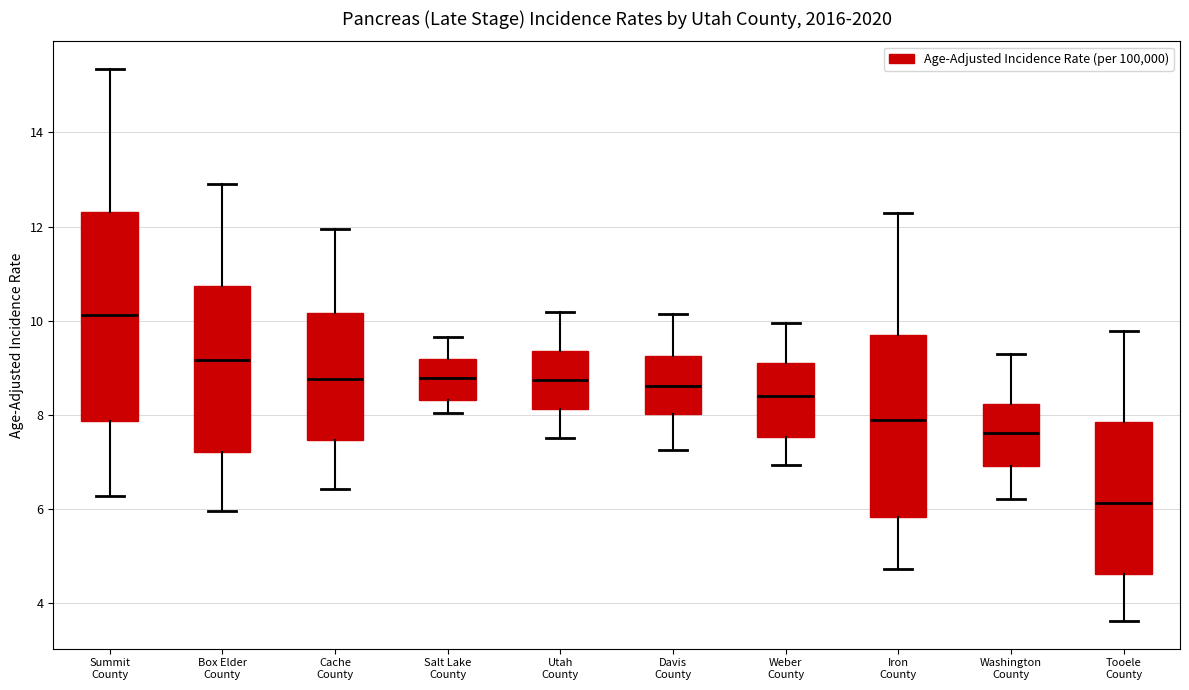

Comparing the boxes themselves (not the whiskers), which one is the tallest?

Summit County